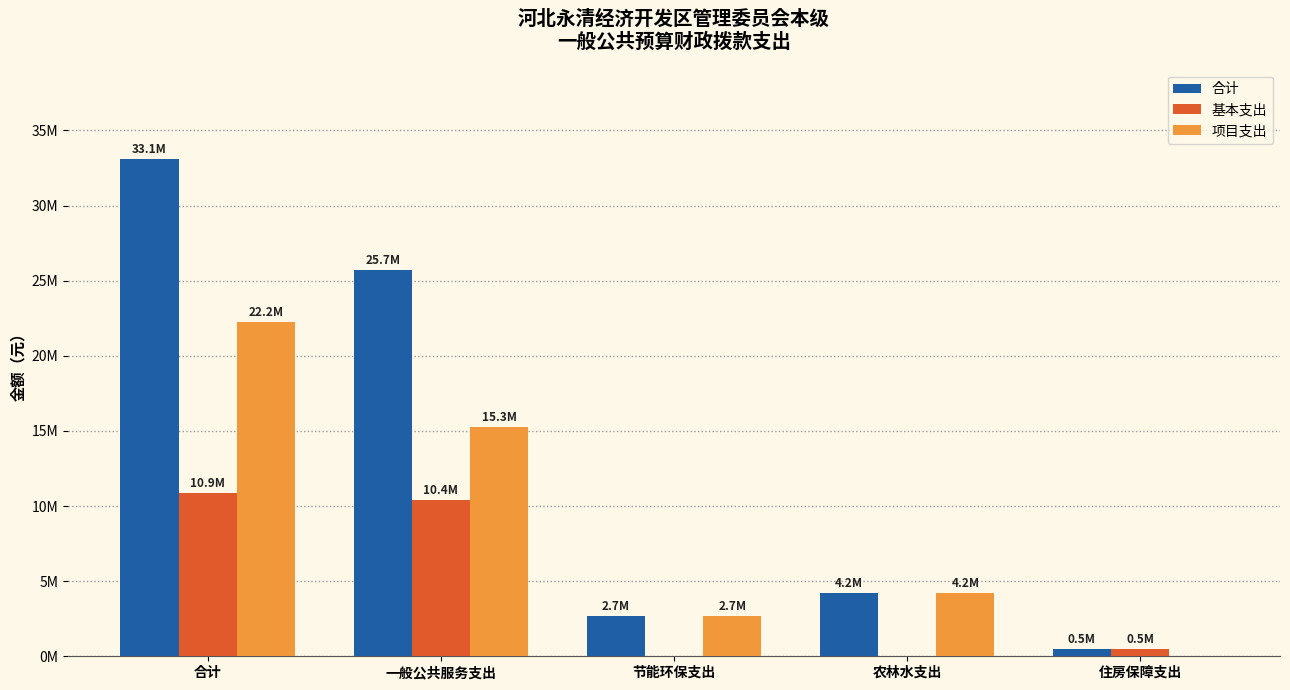

What is the label of the 5th bar from the right?

合计